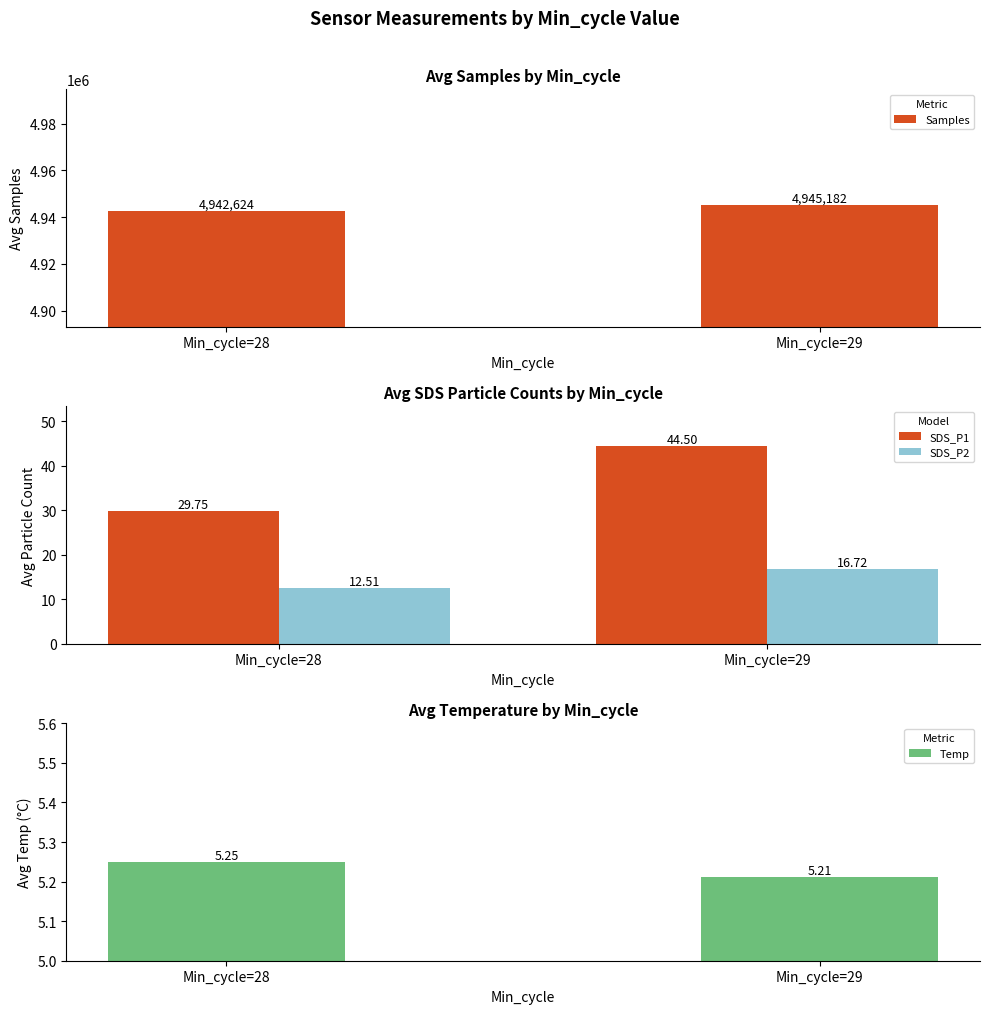

What is the difference between the SDS_P2 values at Min_cycle=29 and Min_cycle=28?

4.2